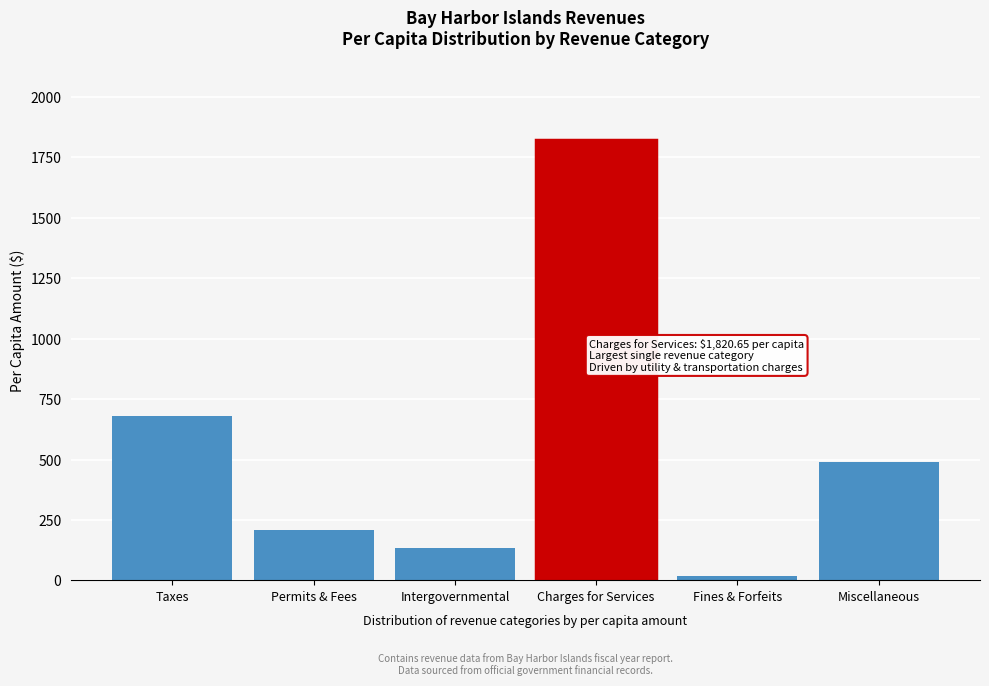

Reading left to right, transcribe all the data shown in this chart.

678.2	207.3	134.6	1820.7	20.5	490.5